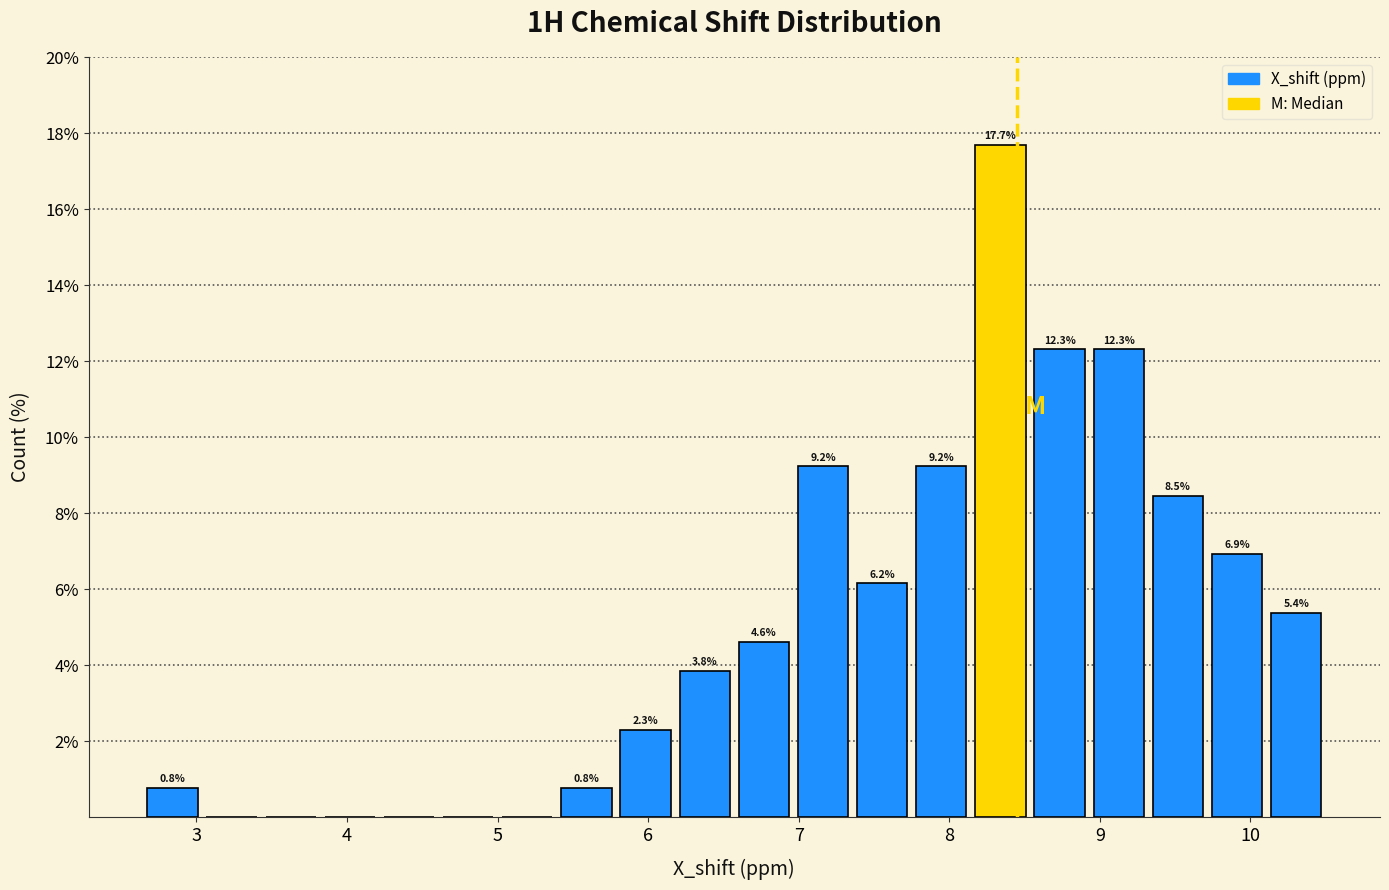

Around what value on the x-axis is the tallest bar? Give the approximate position of its centre, as read against the axis.

8.3